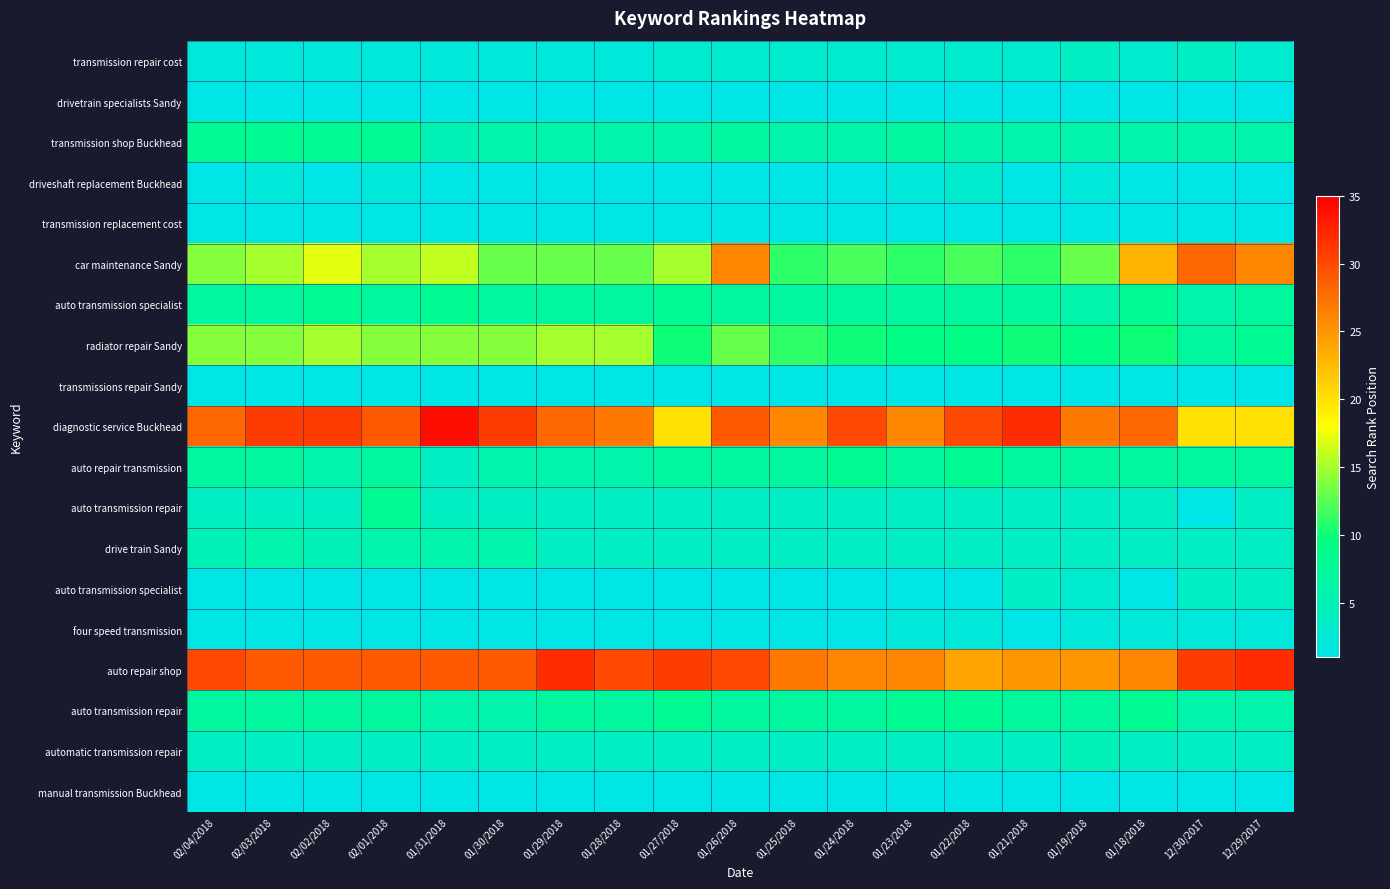

What is the total value across all series at 01/22/2018?

129